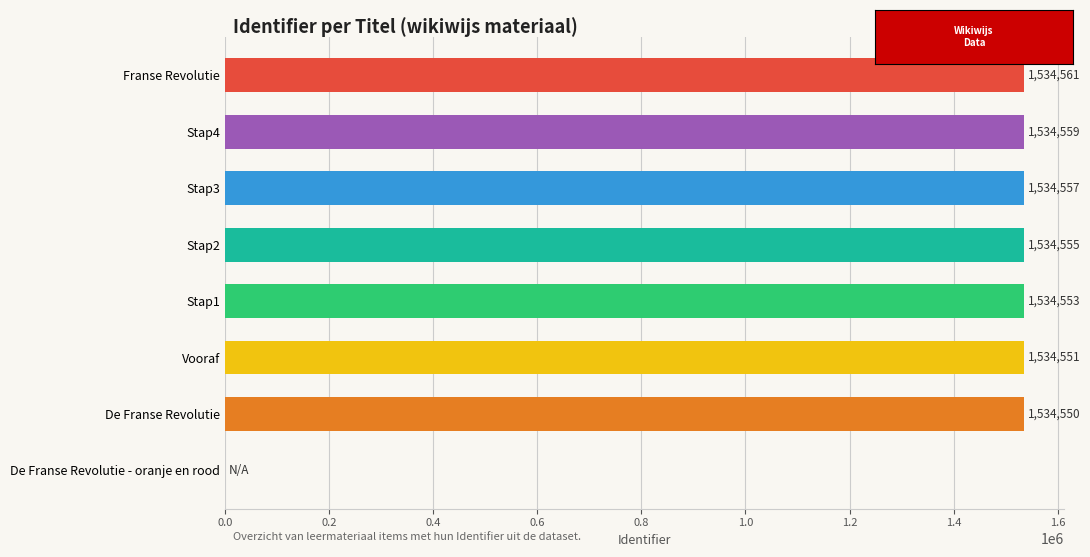

What is the change in value from Stap1 to De Franse Revolutie - oranje en rood?

-1534553